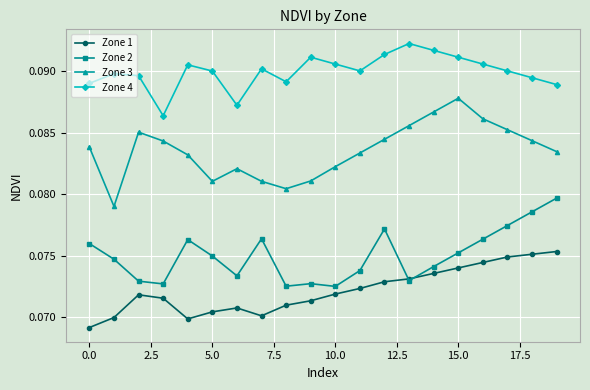

True or false: Zone 4 and Zone 1 cross at least once.

False